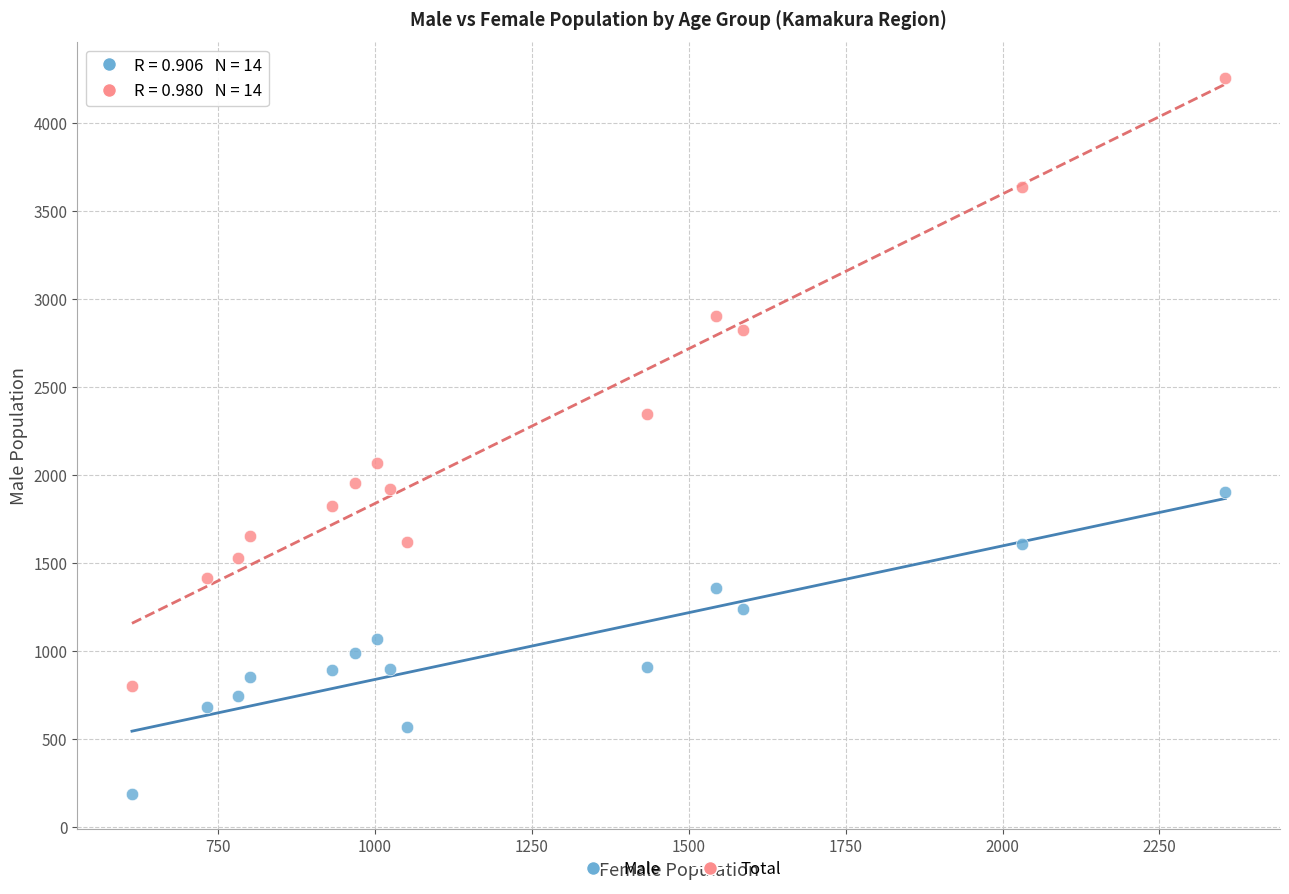

In the Total series, what Y value is closest to 2530?

2345